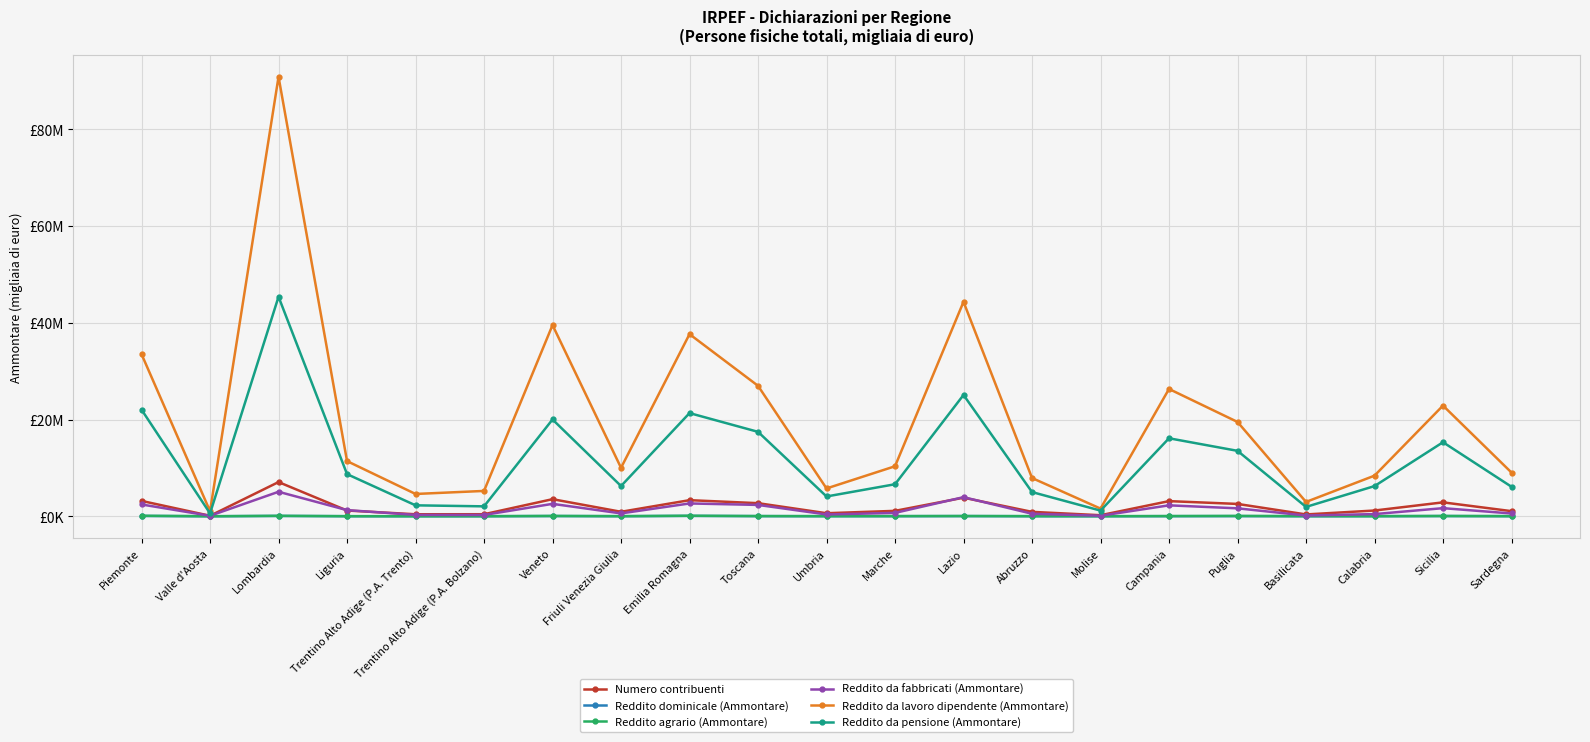

What is the average value of the Reddito da pensione (Ammontare) series?

11771992